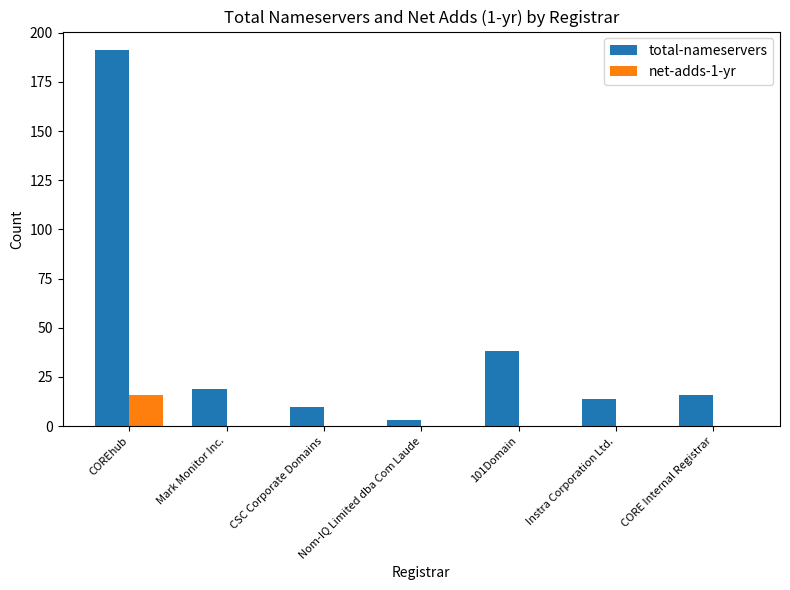

At which category does the chart reach its peak across all series?

COREhub